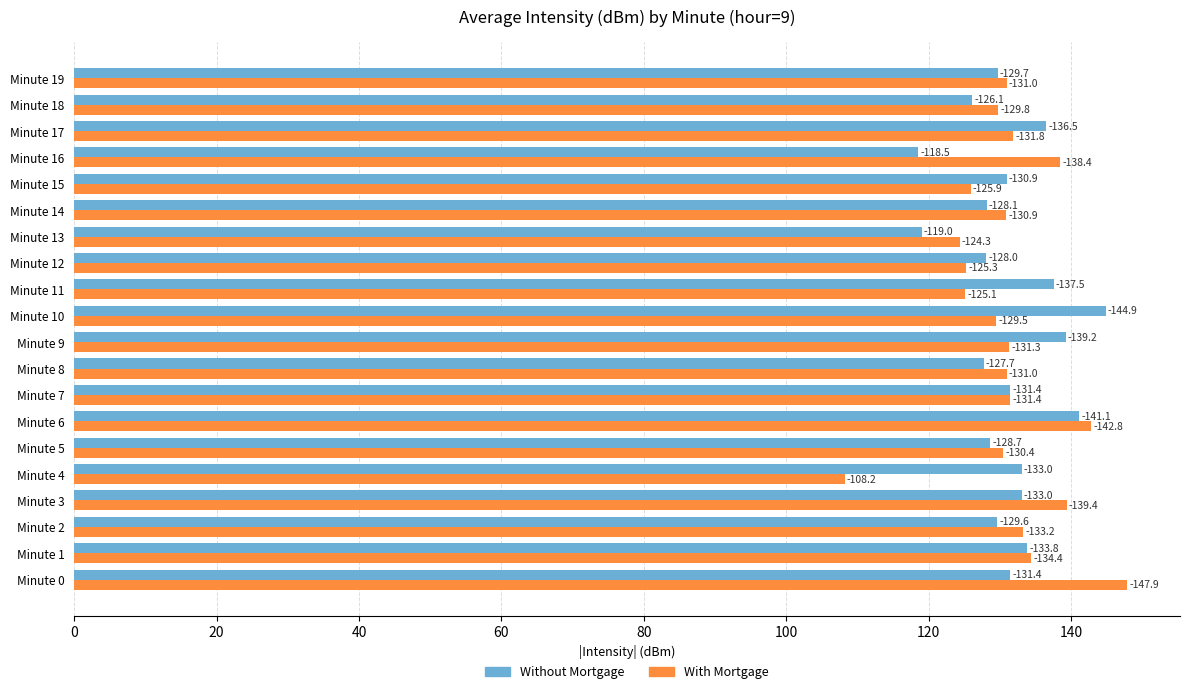

What are all the series names shown in the legend?

Without Mortgage, With Mortgage